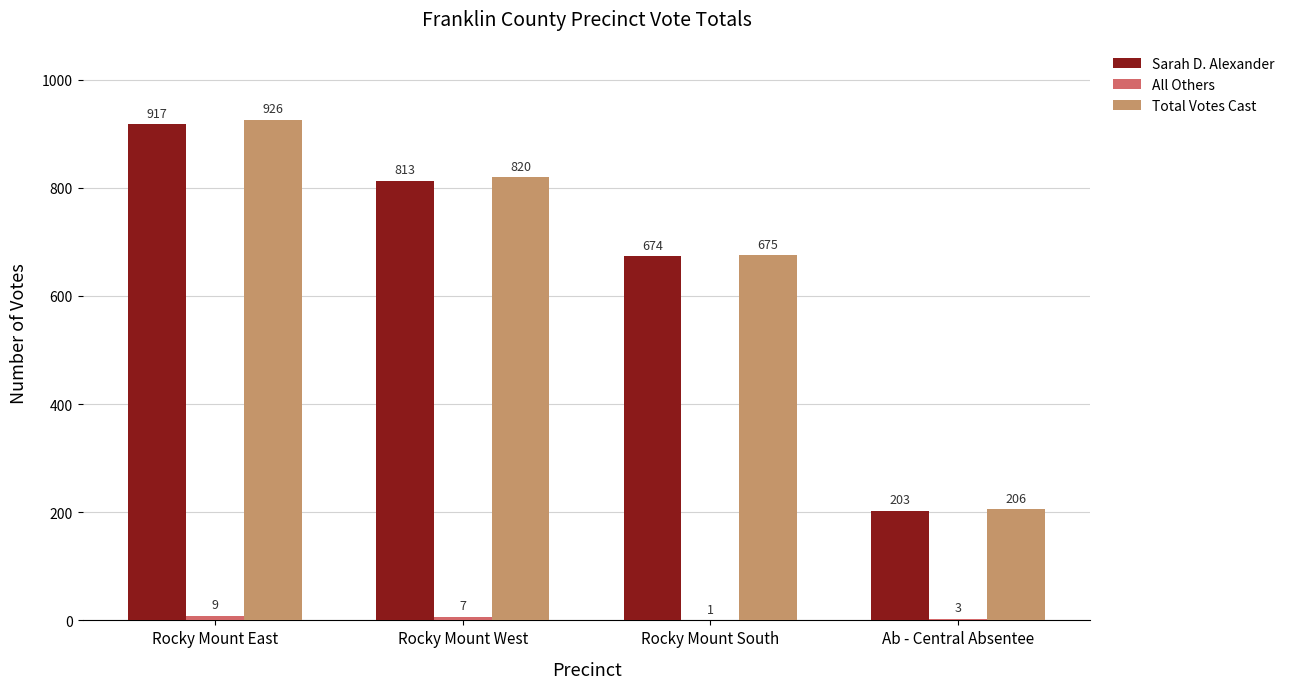

Which series has the largest total across all categories?

Total Votes Cast